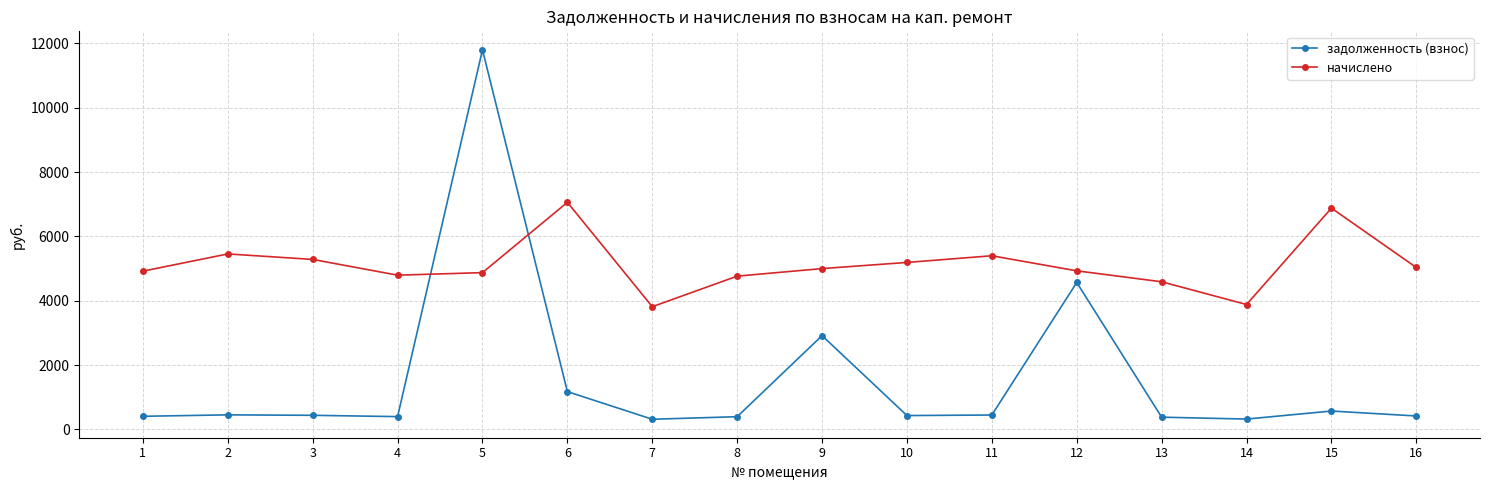

Which series has the widest spread of values?

задолженность (взнос)